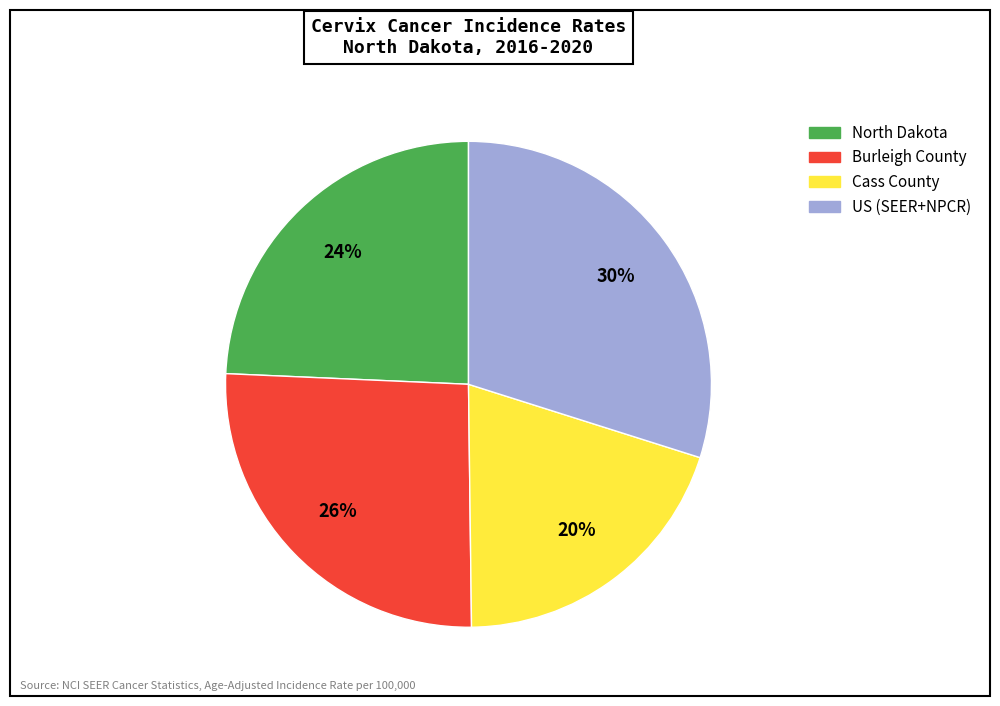

Does Burleigh County represent more than half of the total?

No